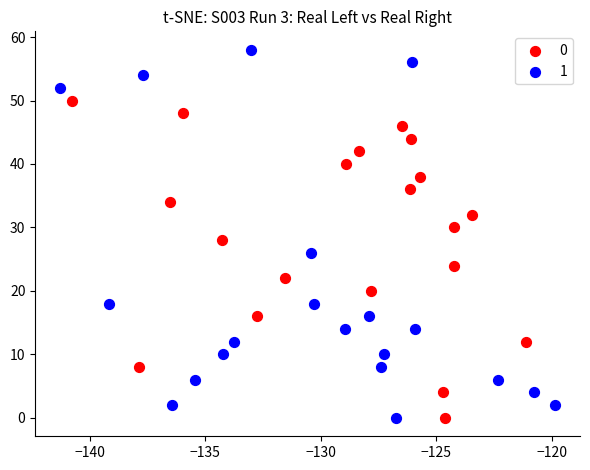

What are all the series names shown in the legend?

0, 1